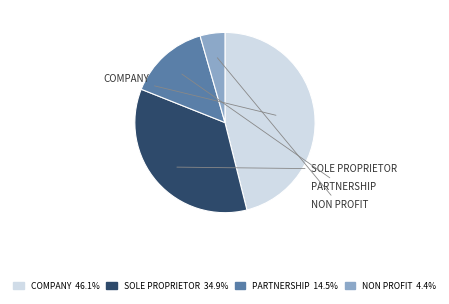

Is there a majority slice in this chart?

No